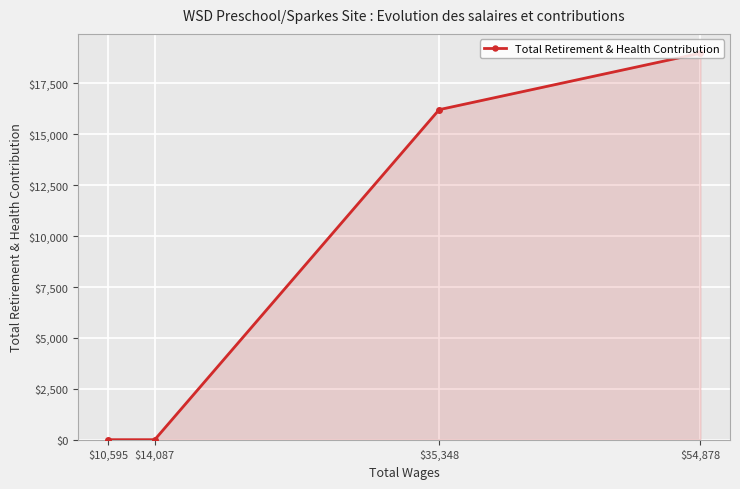

Is it true that the value at $10,595 is 11846?

False